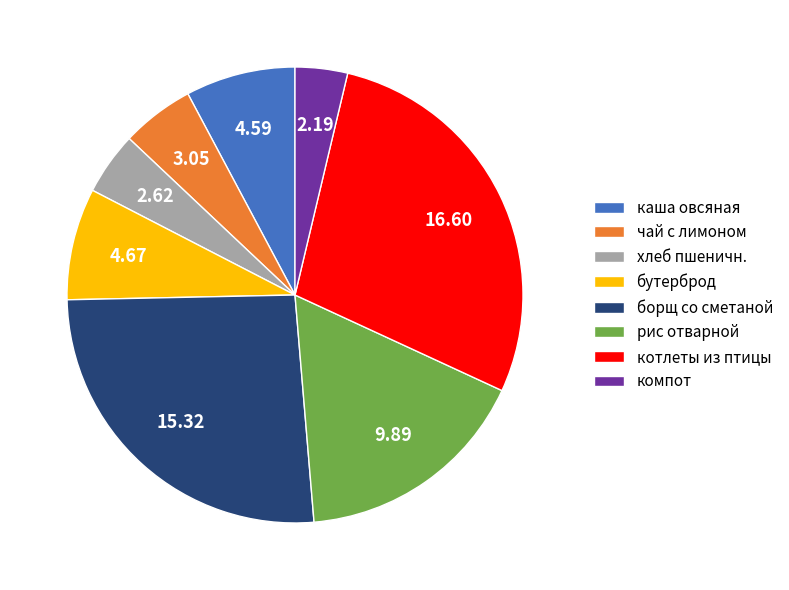

Count the number of slices in the pie.

8